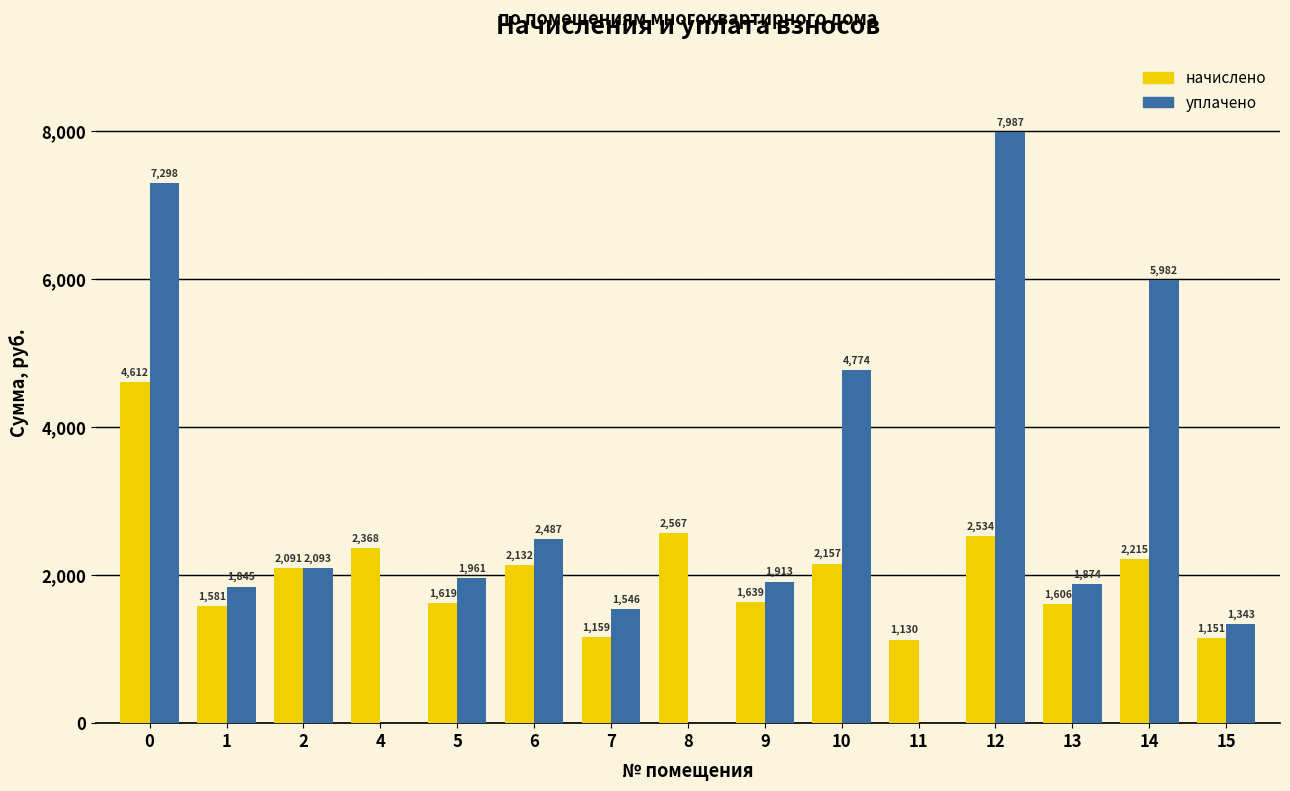

What is the difference between the начислено values at 5 and 10?

538.2